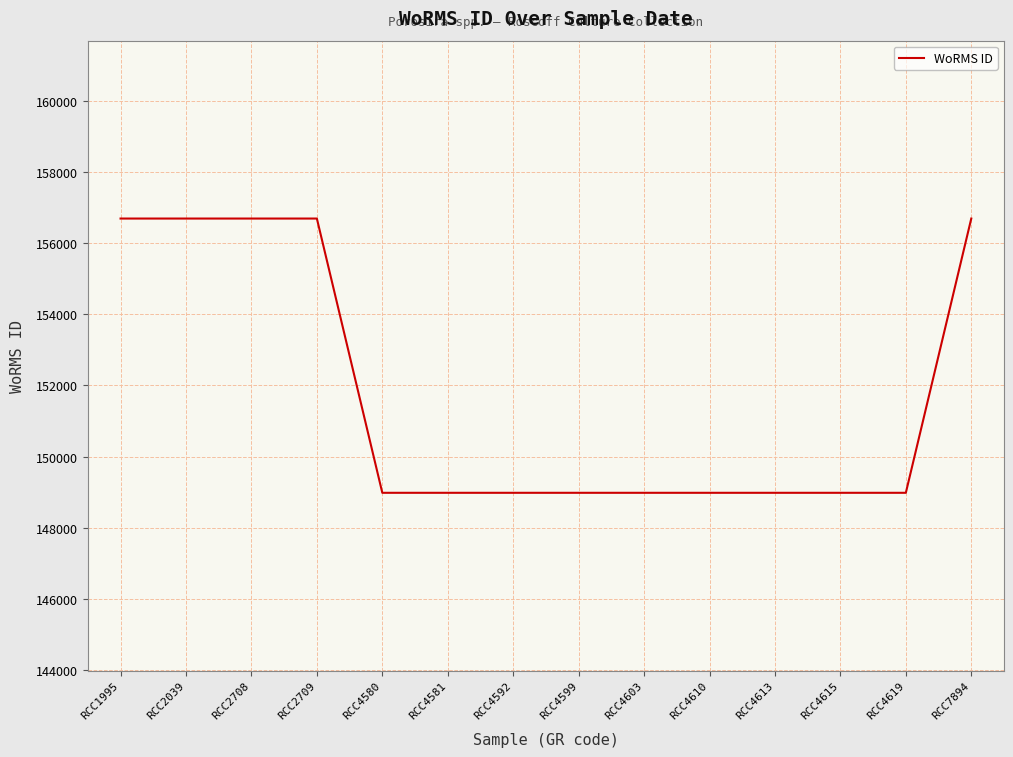

The value at RCC4615 is 54513. True or false?

False